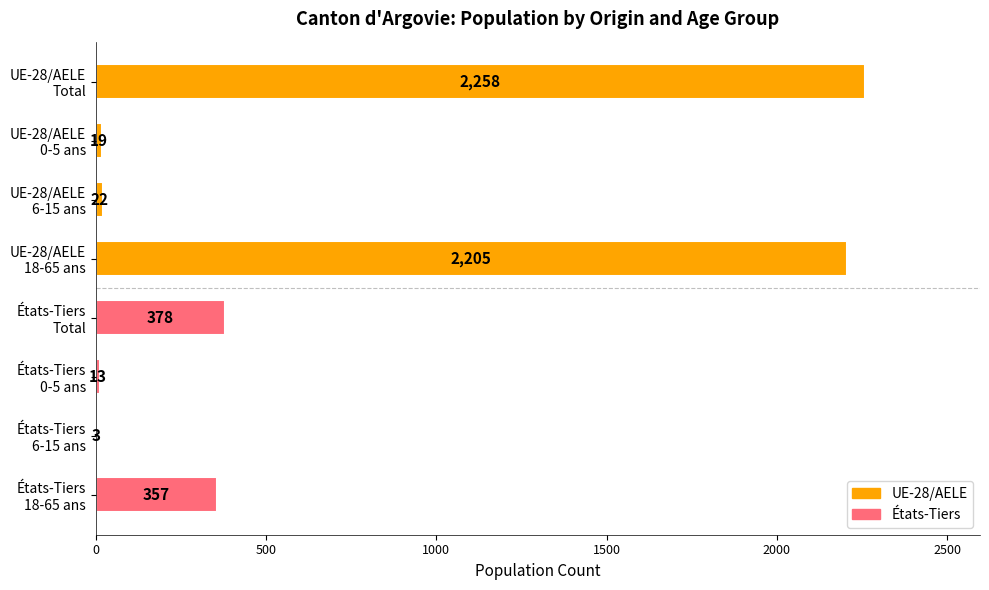

What is the maximum value shown in the chart?

2258